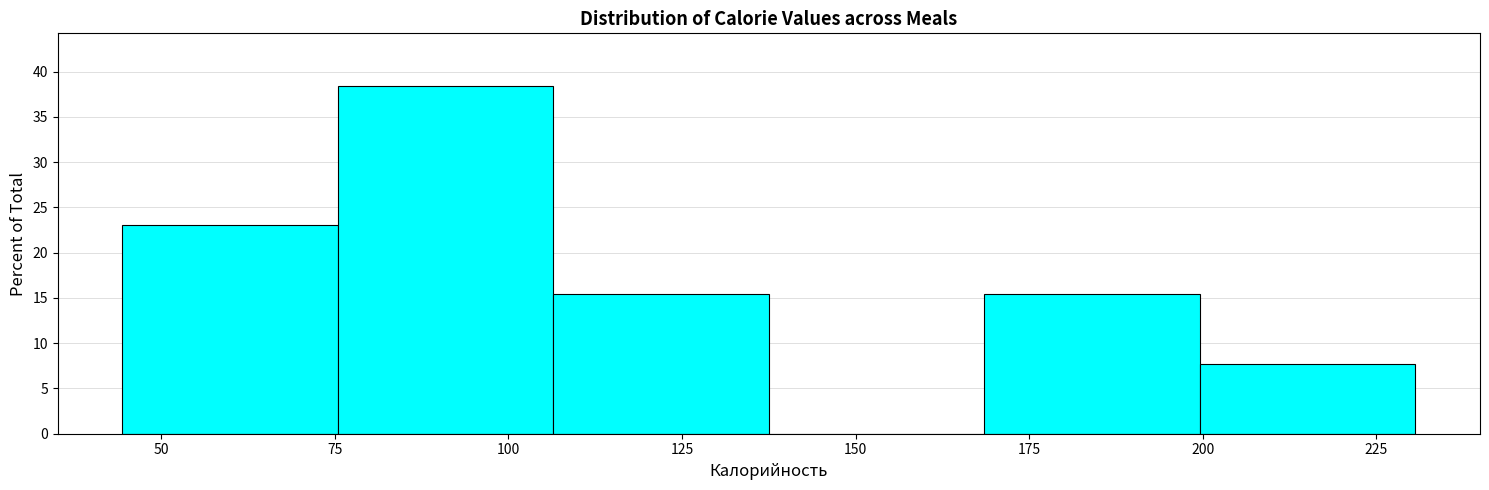

How tall is the bar that spans 200 to 230 on the x-axis? Neither the bar edges nor the heights are printed on the chart, so give them approximately, as read against the axes.

7.5